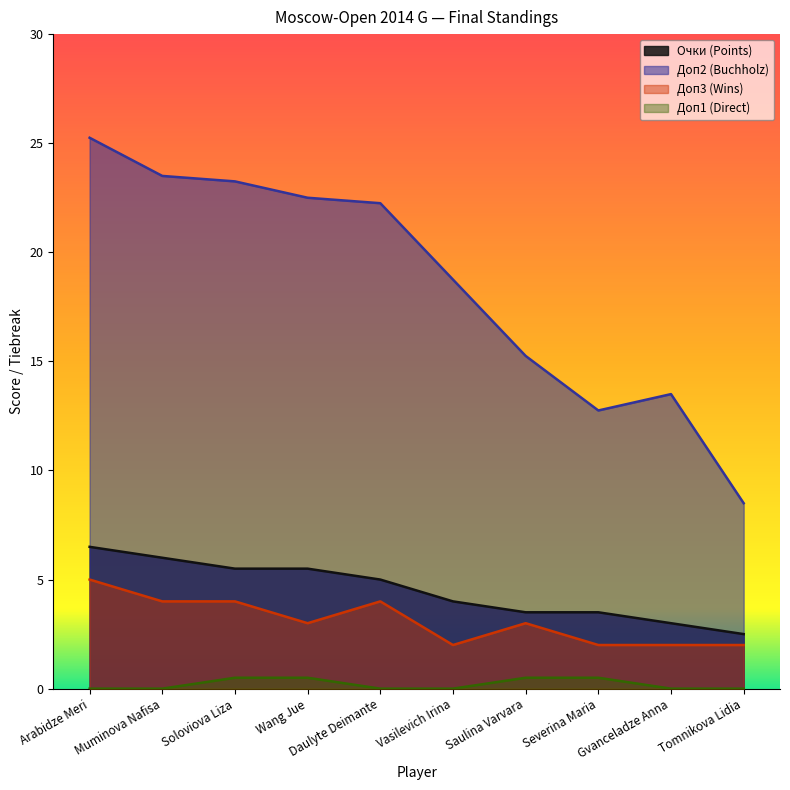

How many values in the Очки series are below 5?

5